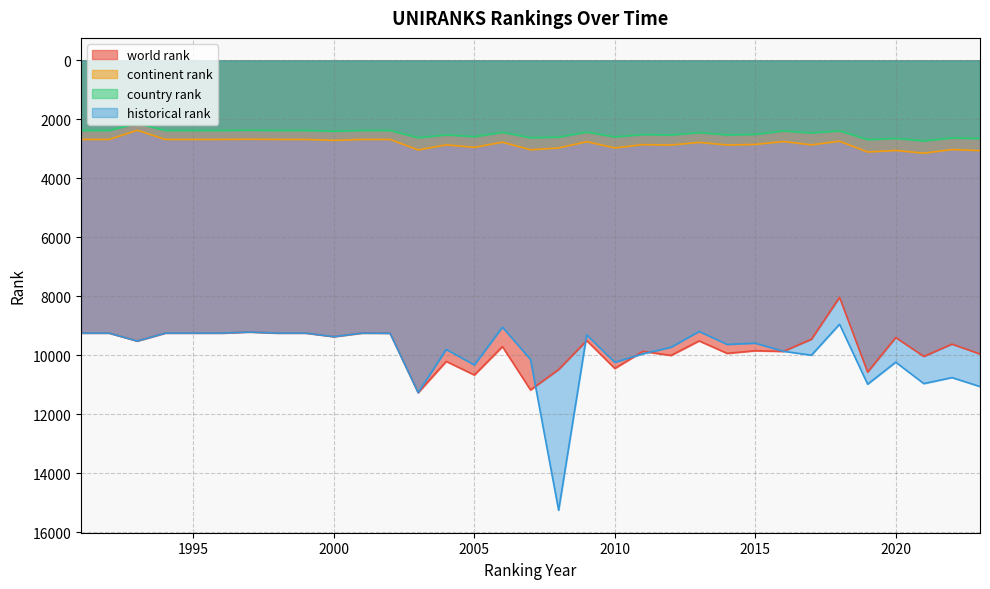

What is the greatest value displayed?

15261